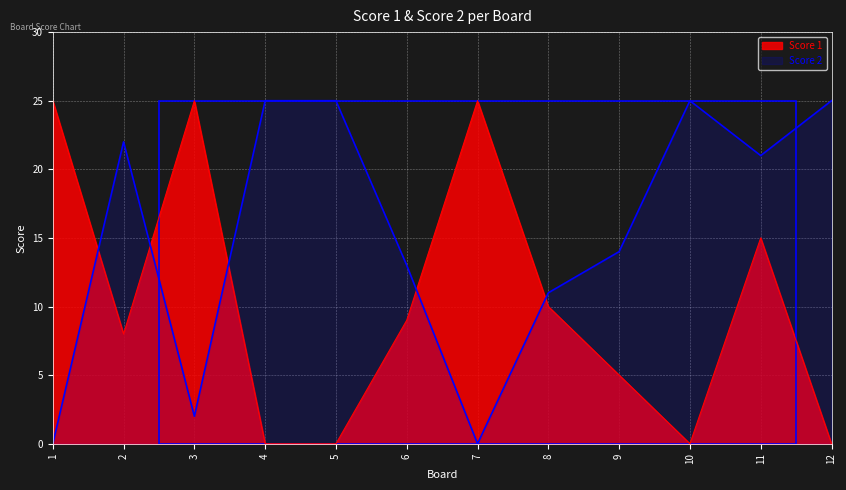

Reading left to right, what are all the values shown in this chart?

Score 1: 25	8	25	0	0	9	25	10	5	0	15	0
Score 2: 0	22	2	25	25	13	0	11	14	25	21	25